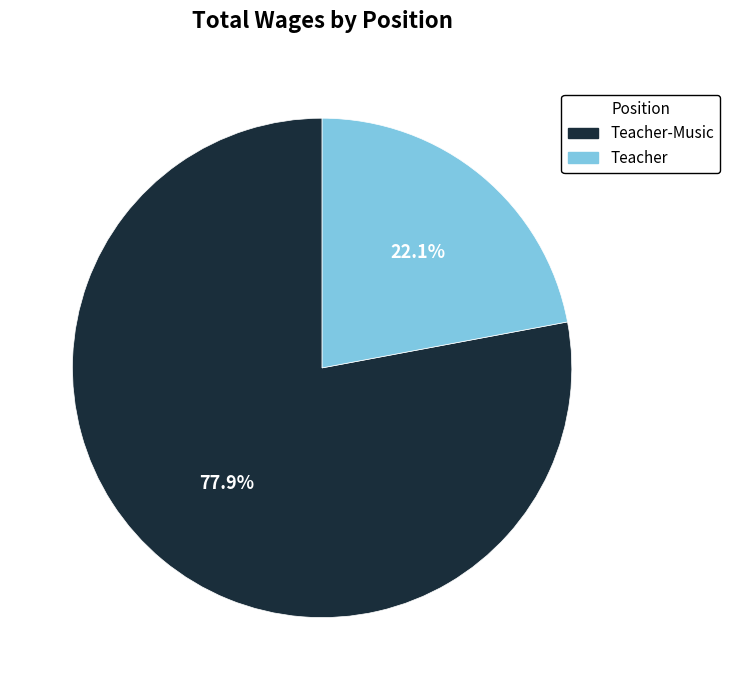

Approximately how many times larger is the value at Teacher-Music compared to Teacher?

3.5